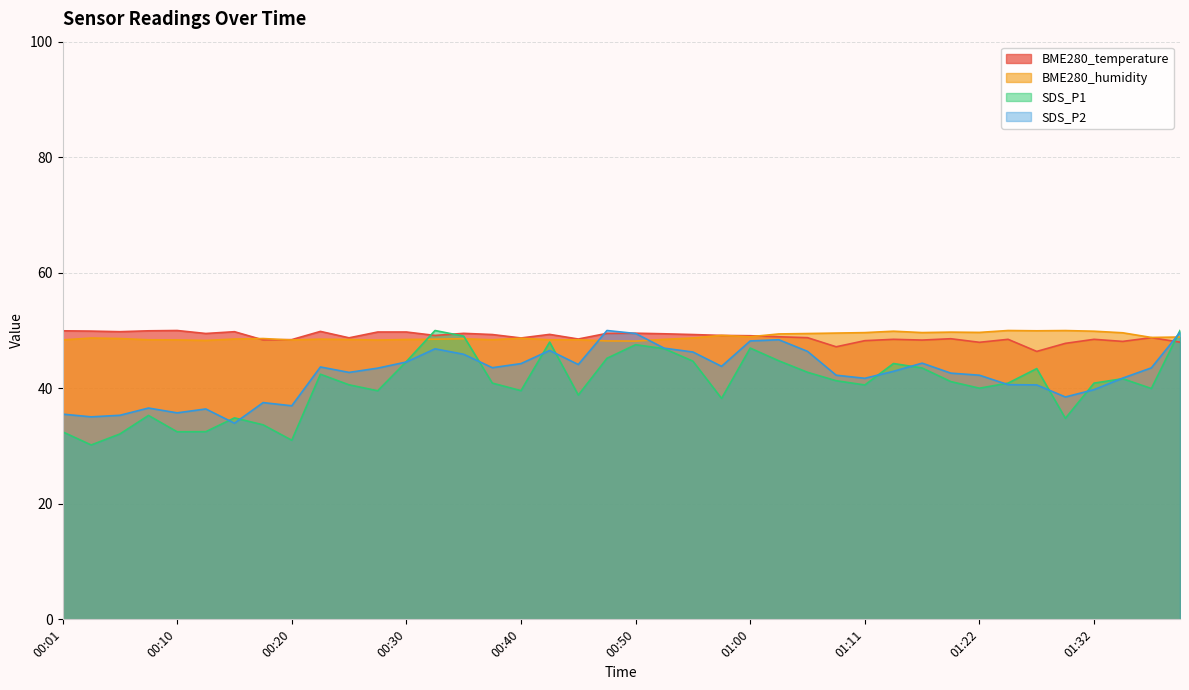

How many values in the BME280_temperature series are below 49?

20